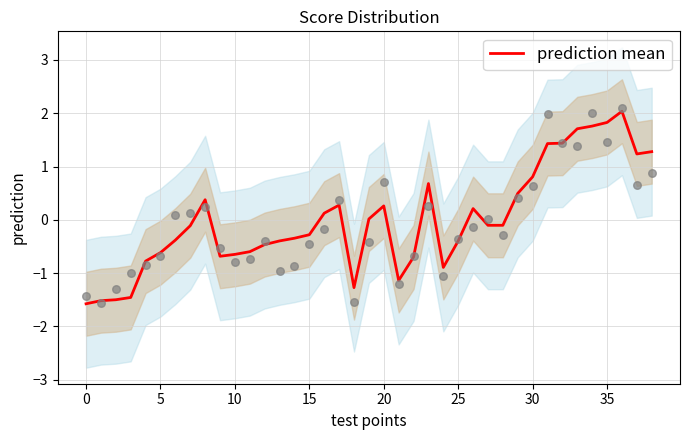

Between 18 and 17, which is larger?

17